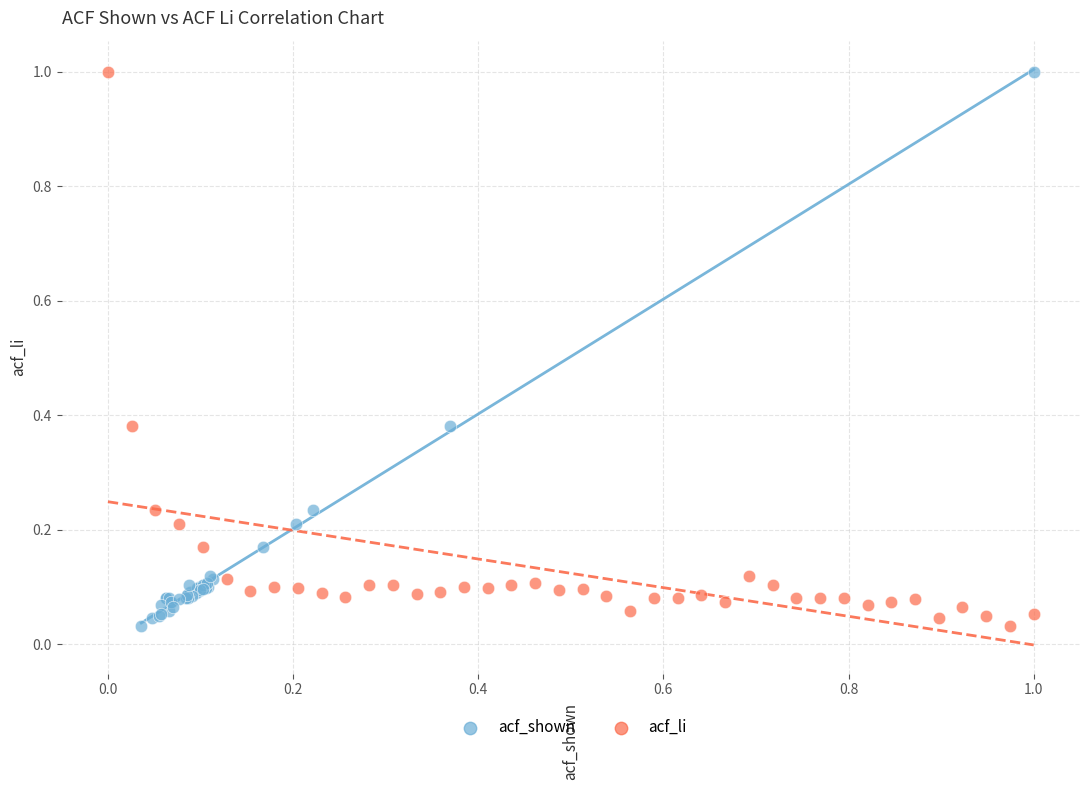

What are all the series names shown in the legend?

acf_shown, acf_li